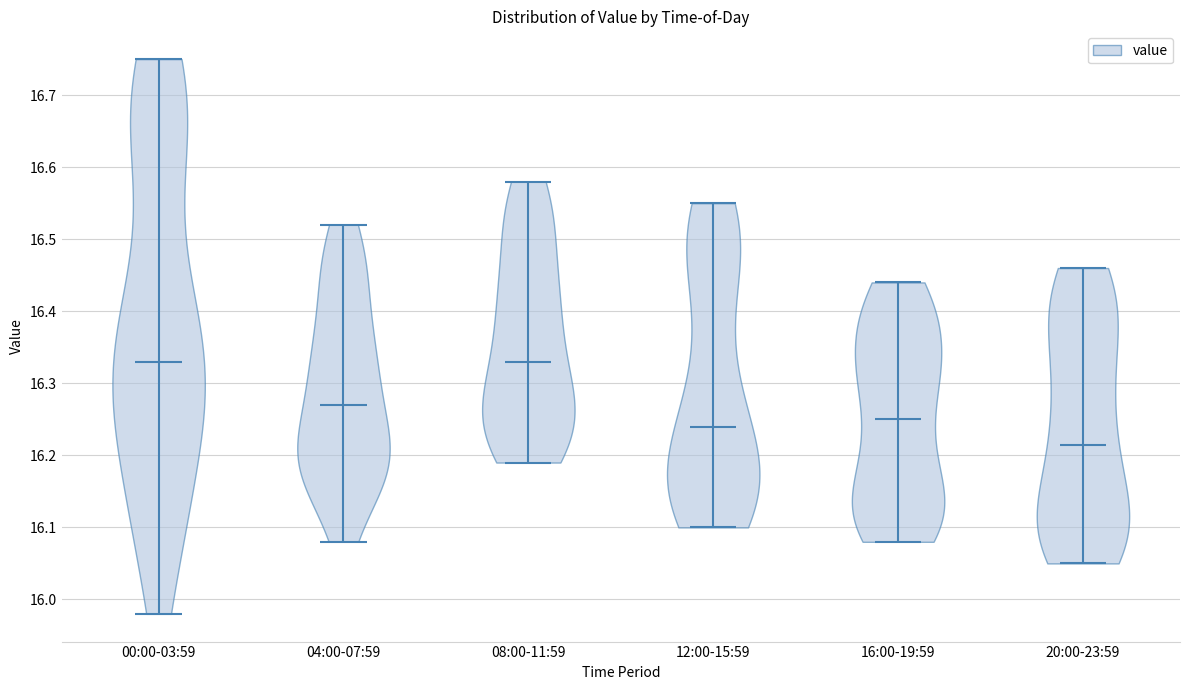

Reading left to right, read every violin against the y-axis: where its median line is, and the lowest and highest points it reaches. The values are not printed on the chart, so give them approximately, as read against the axis.

00:00-03:59: median line 16.33, lowest point 15.98, highest point 16.75
04:00-07:59: median line 16.27, lowest point 16.08, highest point 16.52
08:00-11:59: median line 16.33, lowest point 16.19, highest point 16.58
12:00-15:59: median line 16.24, lowest point 16.10, highest point 16.55
16:00-19:59: median line 16.25, lowest point 16.08, highest point 16.44
20:00-23:59: median line 16.22, lowest point 16.05, highest point 16.46